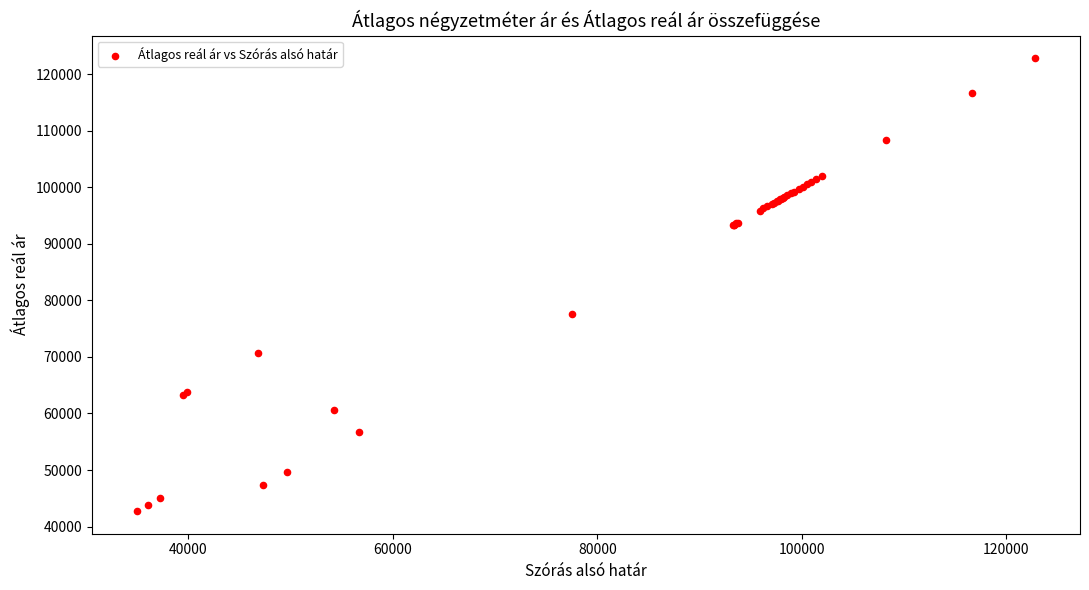

What Y value in the scatter plot is closest to 82770?

77546